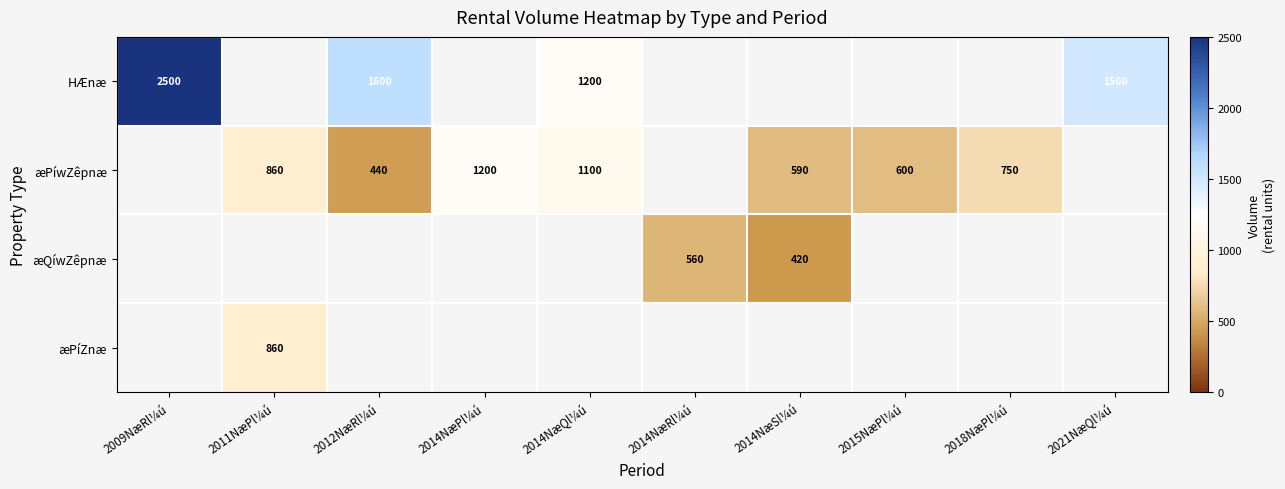

The æPíwZêpnæ series shows 1034 at 2015NæPl¼ú. True or false?

False